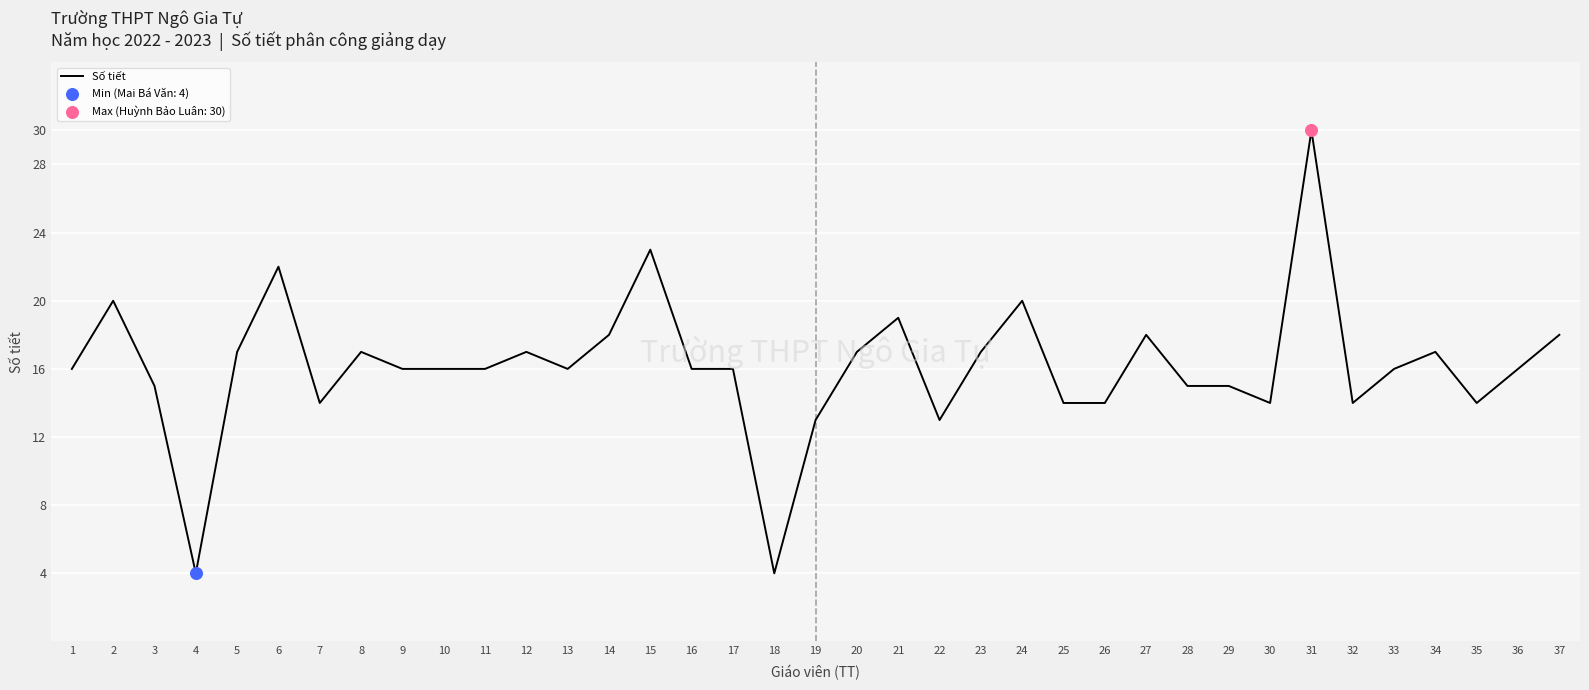

What is the change in value from 6 to 19?

-9